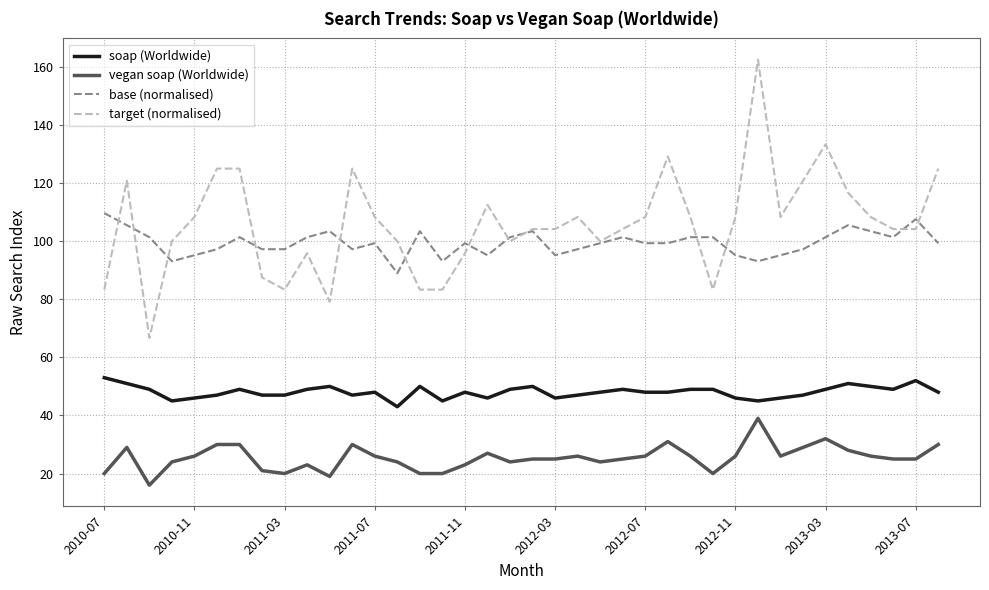

Which series has the largest range (max minus min)?

target (normalised)